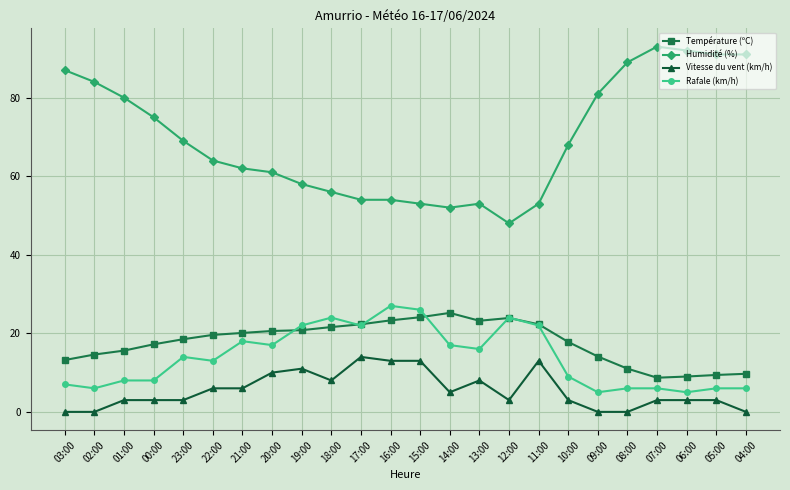

What is the minimum value for Température (ºC)?

8.7